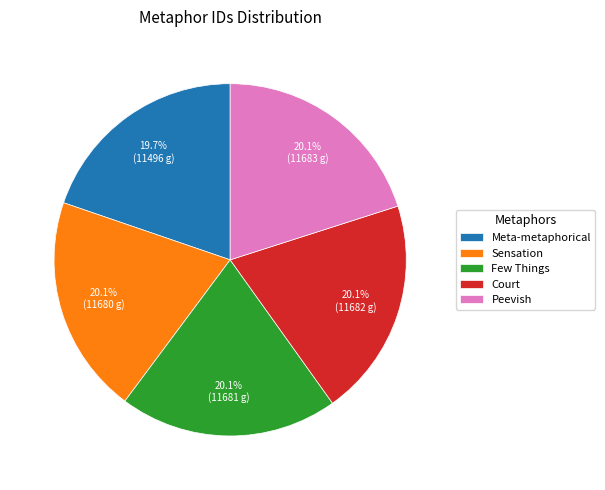

Combined, do Meta-metaphorical and Sensation account for over 50%?

No